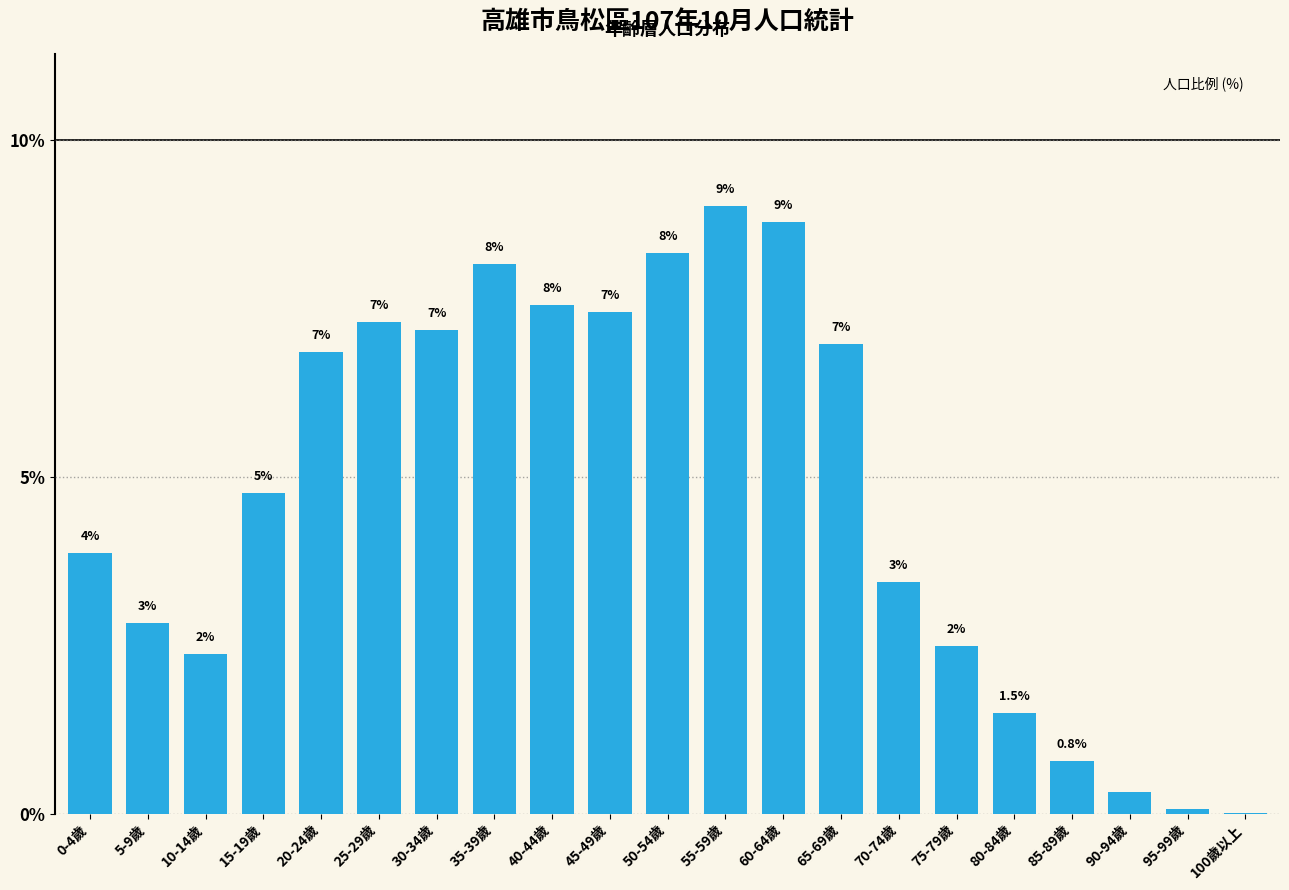

Which category has the highest value across all series?

55-59歲